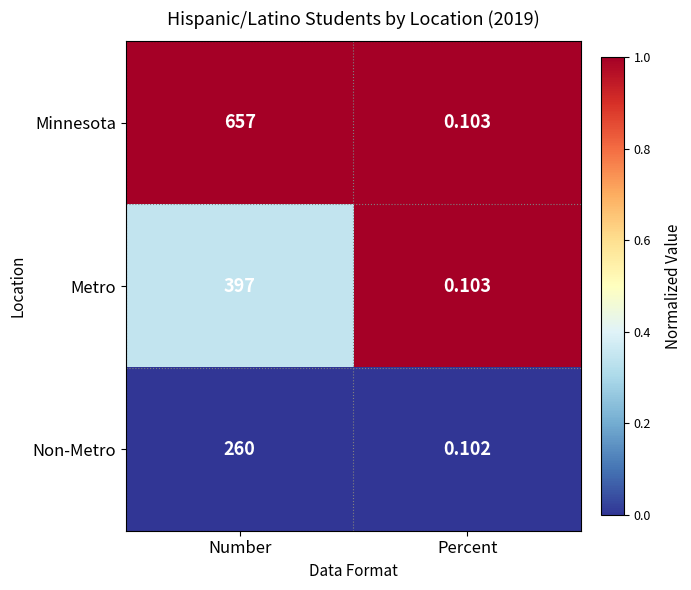

At which label is Non-Metro closest to 130?

Percent